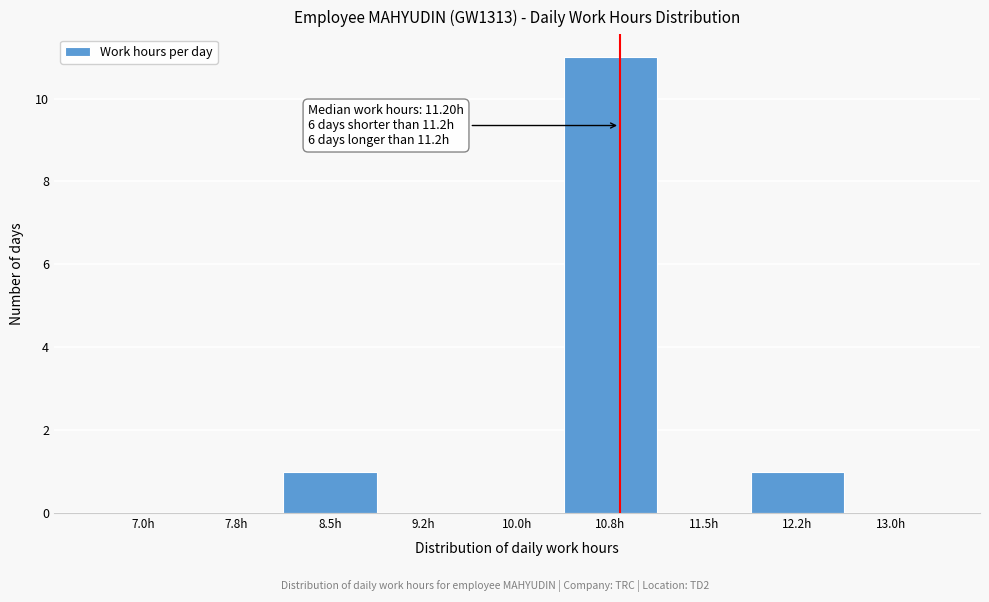

Reading right to left, transcribe all the data shown in this chart.

13.0h=0	12.2h=1	11.5h=0	10.8h=11	10.0h=0	9.2h=0	8.5h=1	7.8h=0	7.0h=0